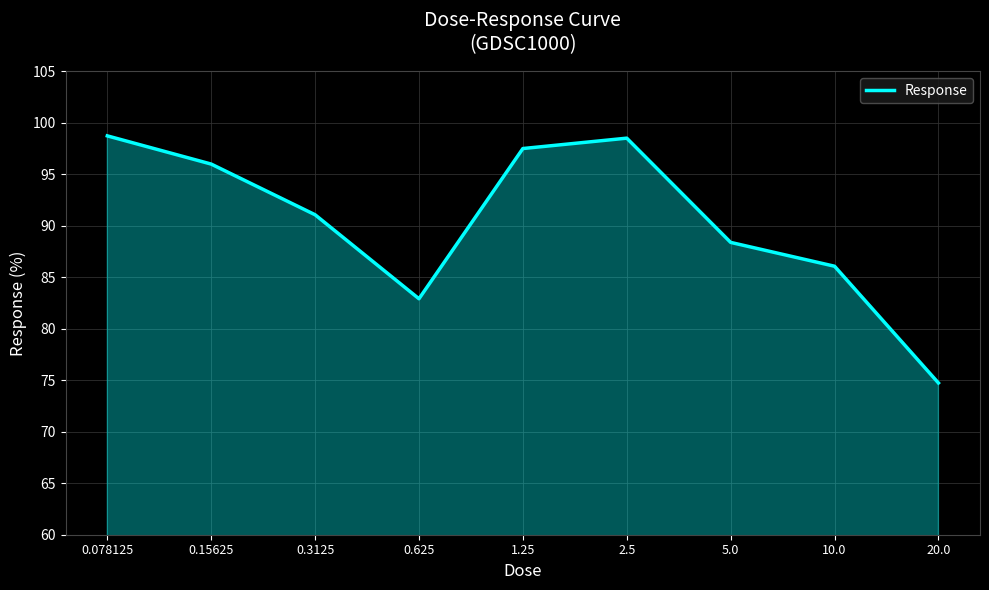

What is the maximum value shown in the chart?

98.7